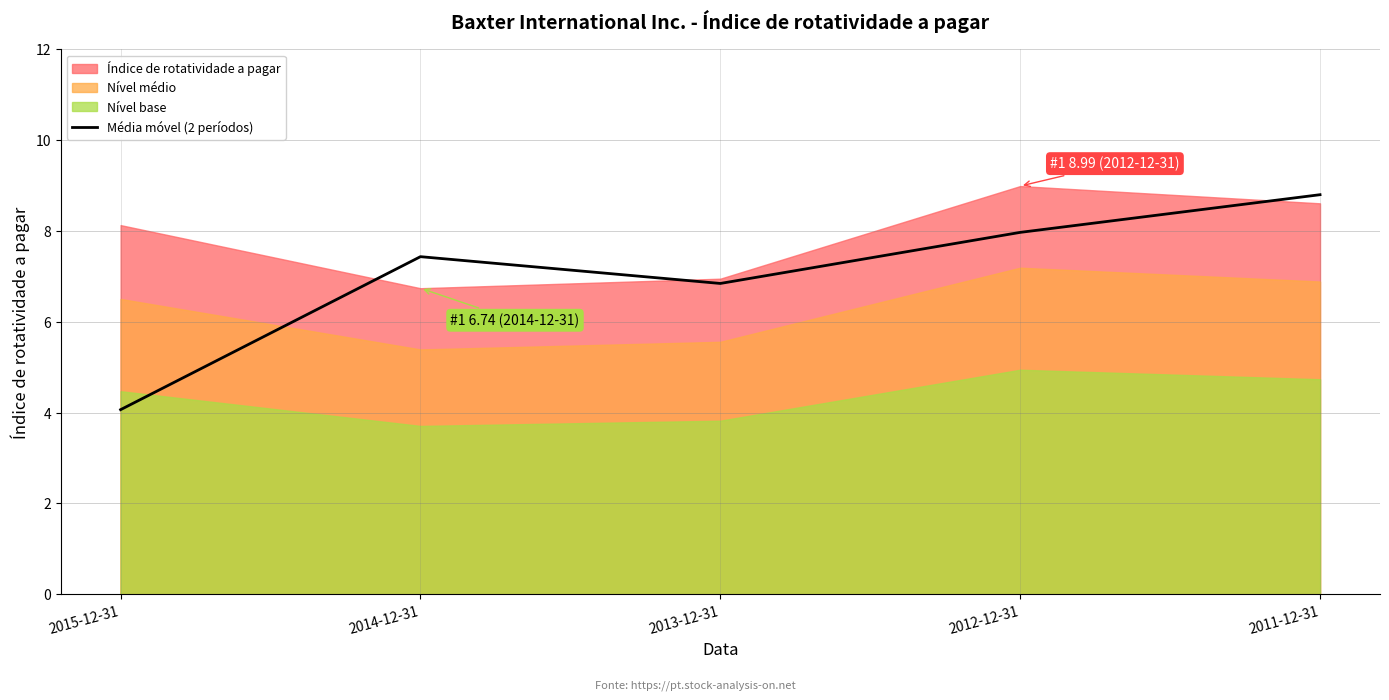

The Média móvel (2 períodos) series shows 2.8 at 2013-12-31. True or false?

False